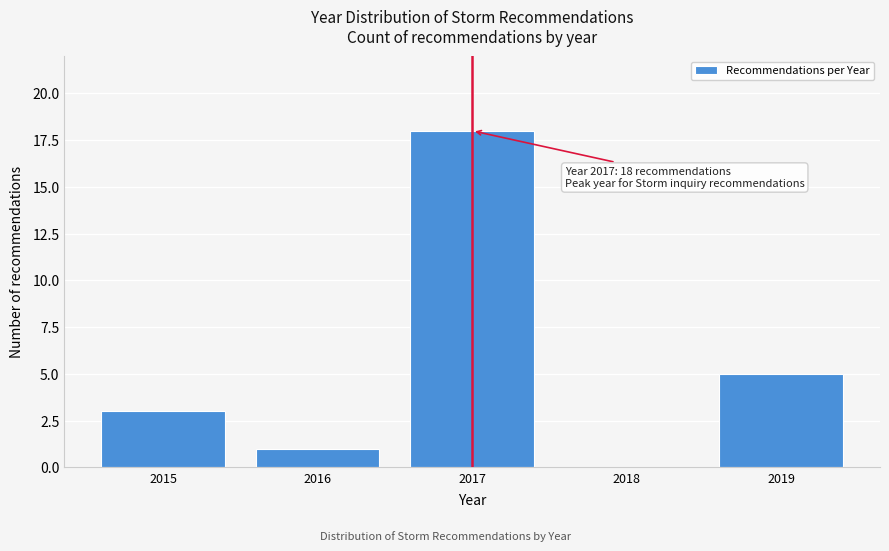

Reading left to right, list all the values displayed in this chart.

2015=3	2016=1	2017=18	2018=0	2019=5